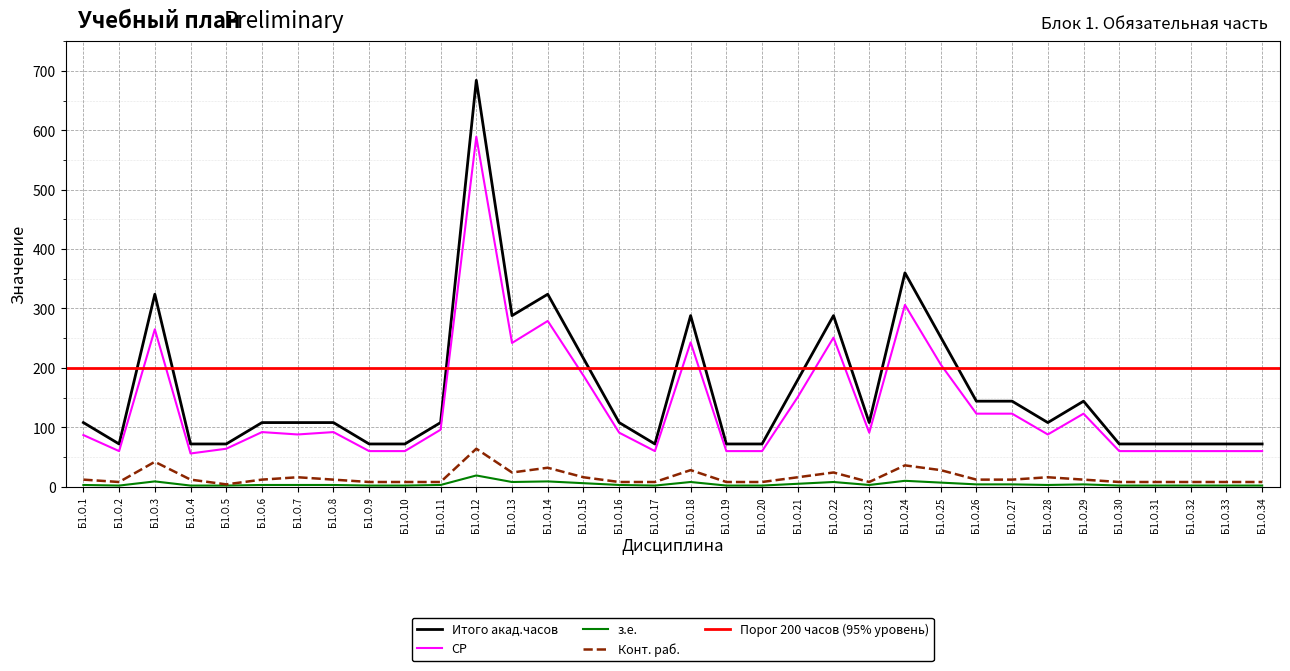

Reading right to left, transcribe all the data shown in this chart.

Итого акад.часов: 72	72	72	72	72	144	108	144	144	252	360	108	288	180	72	72	288	72	108	216	324	288	684	108	72	72	108	108	108	72	72	324	72	108
СР: 60	60	60	60	60	123	88	123	123	206	306	91	251	151	60	60	243	60	91	187	279	242	589	96	60	60	92	88	92	64	56	265	60	87
з.е.: 2	2	2	2	2	4	3	4	4	7	10	3	8	5	2	2	8	2	3	6	9	8	19	3	2	2	3	3	3	2	2	9	2	3
Конт. раб.: 8	8	8	8	8	12	16	12	12	28	36	8	24	16	8	8	28	8	8	16	32	24	64	8	8	8	12	16	12	4	12	42	8	12